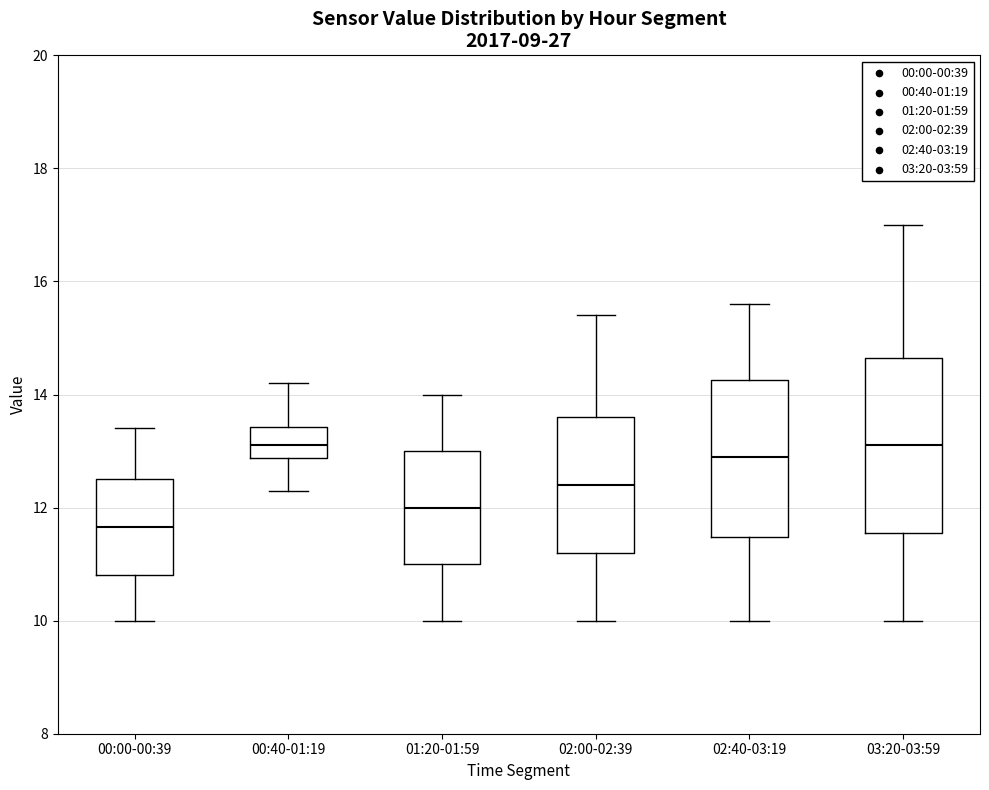

Reading left to right, transcribe this box plot: for each box, give where its median line is, the range the box spans, and where its two whiskers end, as read against the y-axis. The values are not printed on the chart, so give them approximately, as read against the axis.

00:00-00:39: median 11.6, box 10.8 to 12.6, whiskers 10.0 to 13.4
00:40-01:19: median 13.2, box 12.8 to 13.4, whiskers 12.4 to 14.2
01:20-01:59: median 12.0, box 11.0 to 13.0, whiskers 10.0 to 14.0
02:00-02:39: median 12.4, box 11.2 to 13.6, whiskers 10.0 to 15.4
02:40-03:19: median 13.0, box 11.4 to 14.2, whiskers 10.0 to 15.6
03:20-03:59: median 13.2, box 11.6 to 14.6, whiskers 10.0 to 17.0